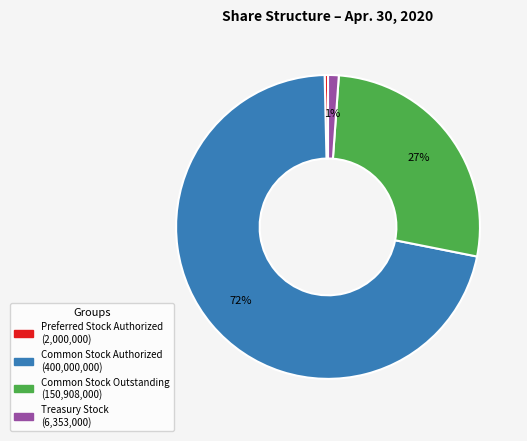

Is there a majority slice in this chart?

Yes